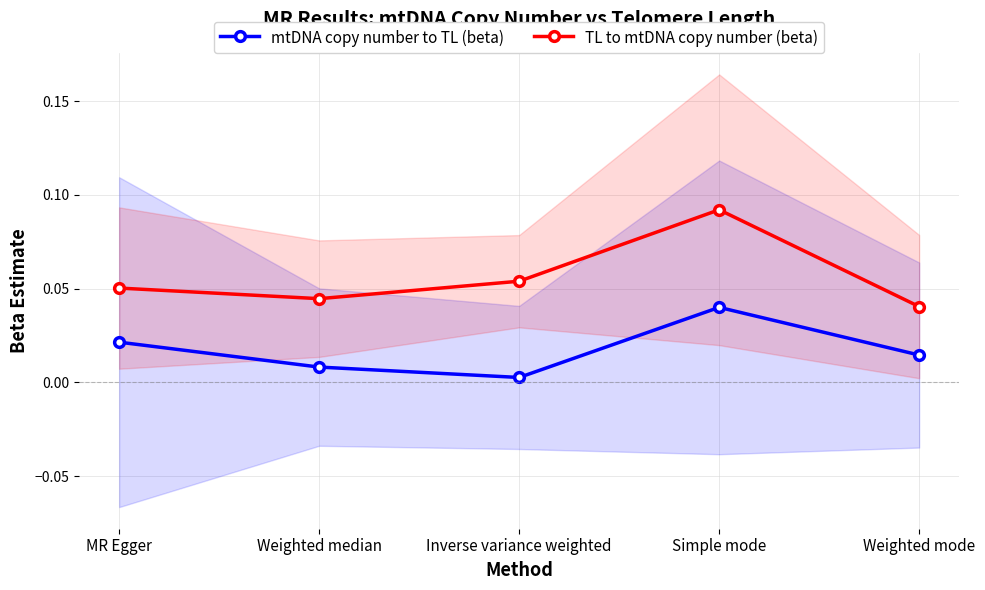

How many interior local peaks does the TL to mtDNA copy number (beta) series have?

1